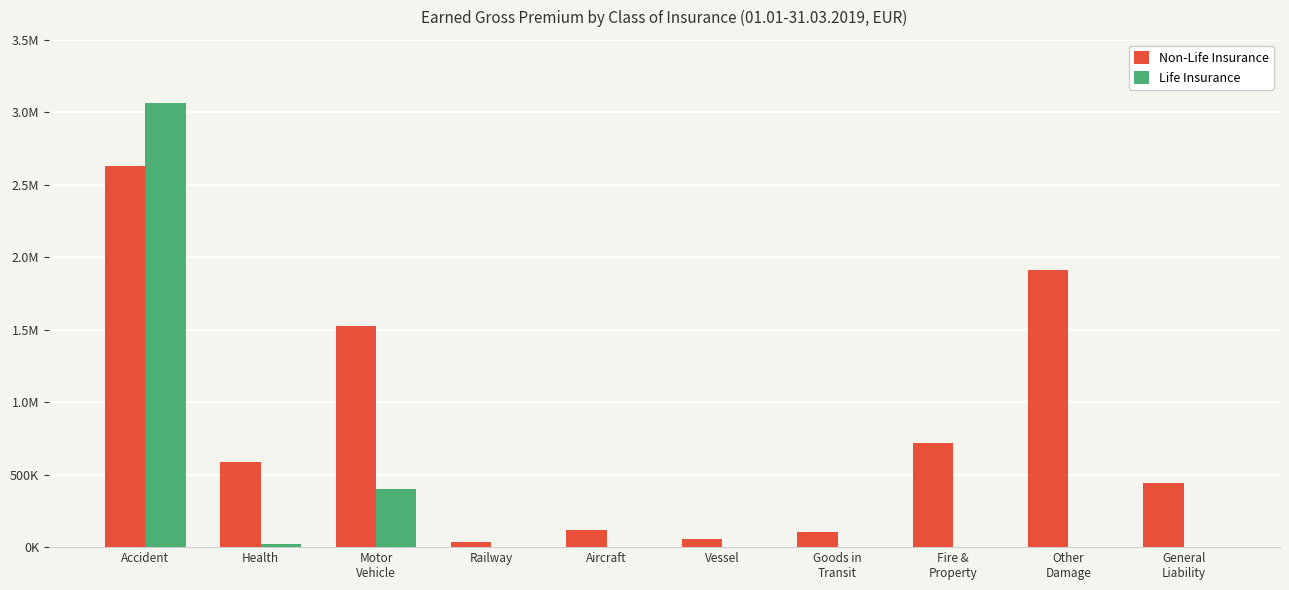

What are all the series names shown in the legend?

Non-Life Insurance, Life Insurance